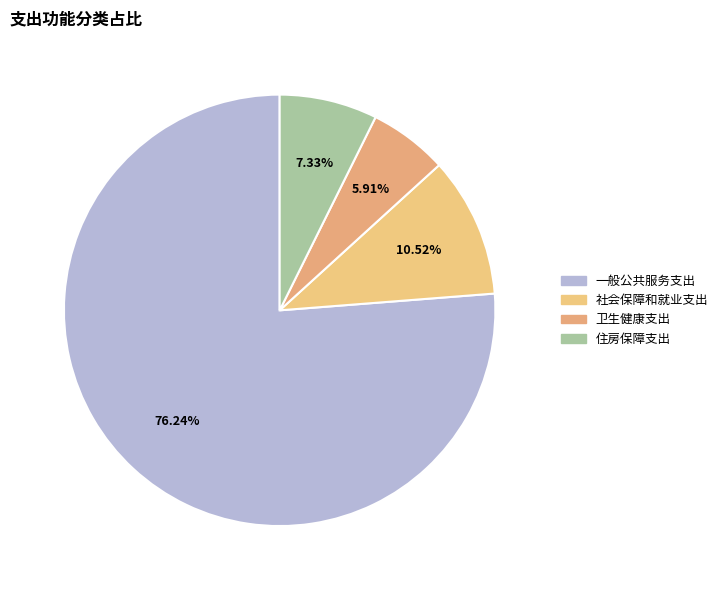

Between 住房保障支出 and 一般公共服务支出, which is larger?

一般公共服务支出